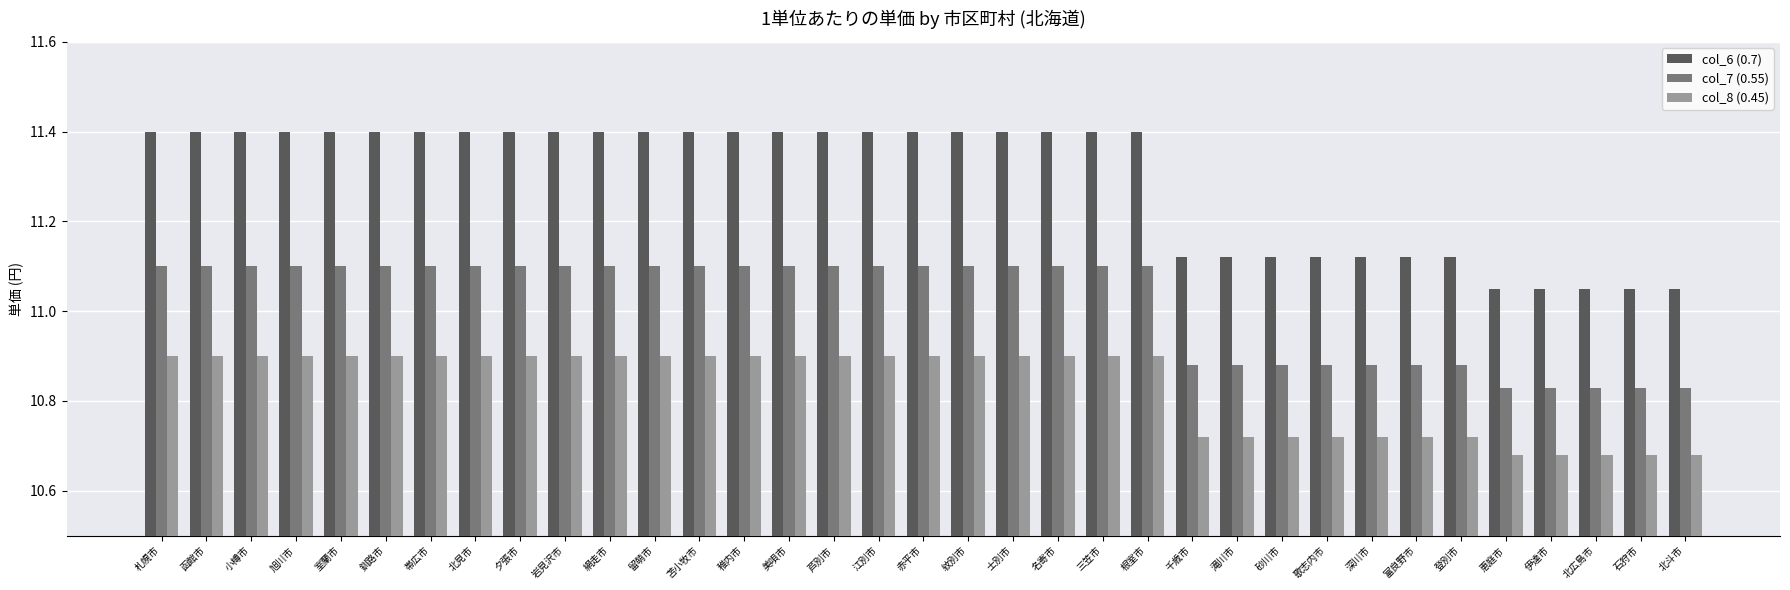

Which series has the widest spread of values?

col_6 (0.7)